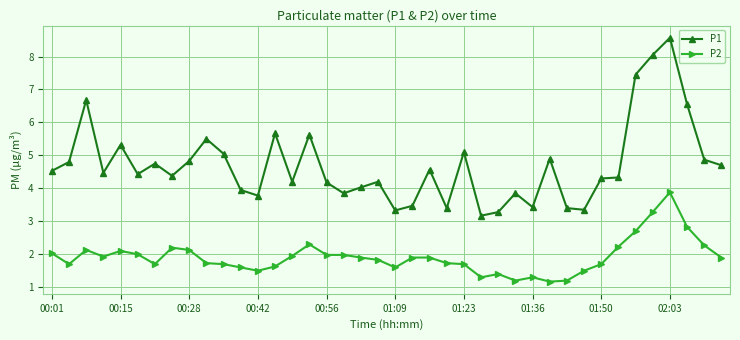

What are all the series names shown in the legend?

P1, P2